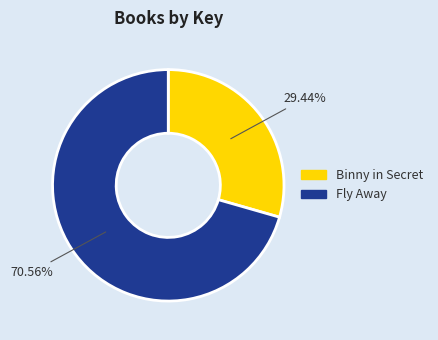

The Binny in Secret slice represents 29% of the pie. True or false?

True